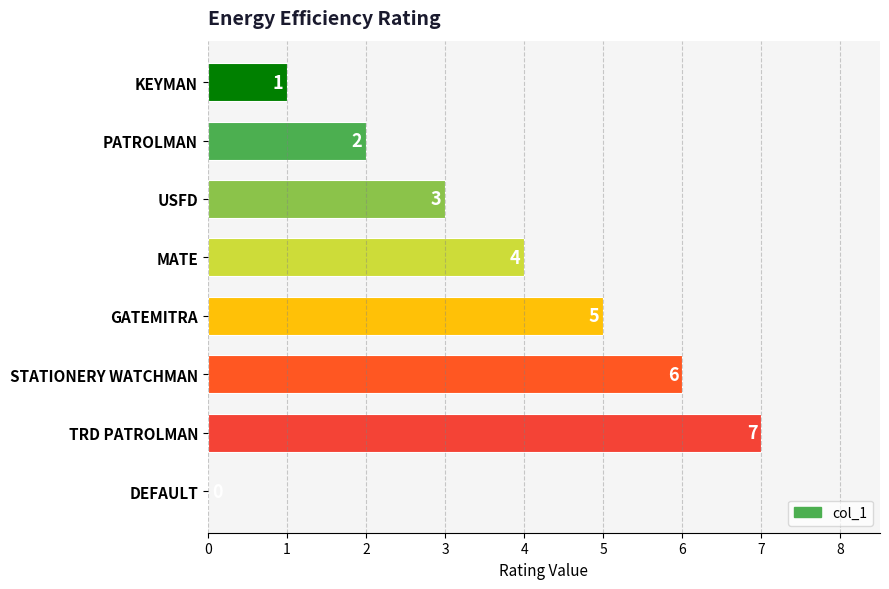

Reading bottom to top, list all the values displayed in this chart.

DEFAULT=0	TRD PATROLMAN=7	STATIONERY WATCHMAN=6	GATEMITRA=5	MATE=4	USFD=3	PATROLMAN=2	KEYMAN=1